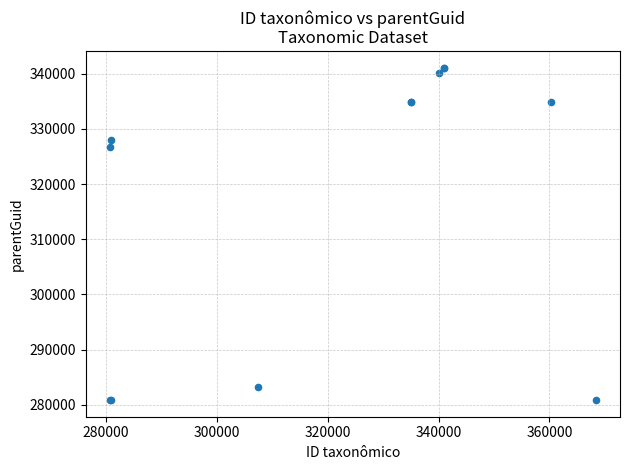

What Y value in the scatter plot is closest to 310932?

326766